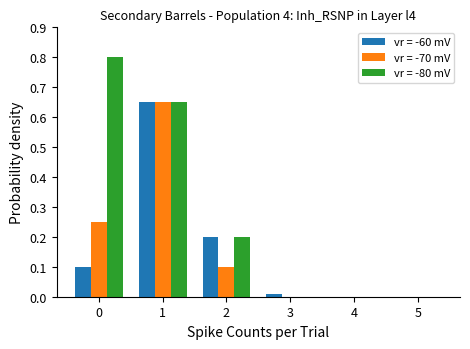

Is it true that vr = -80 mV equals 1.4 at 0?

False